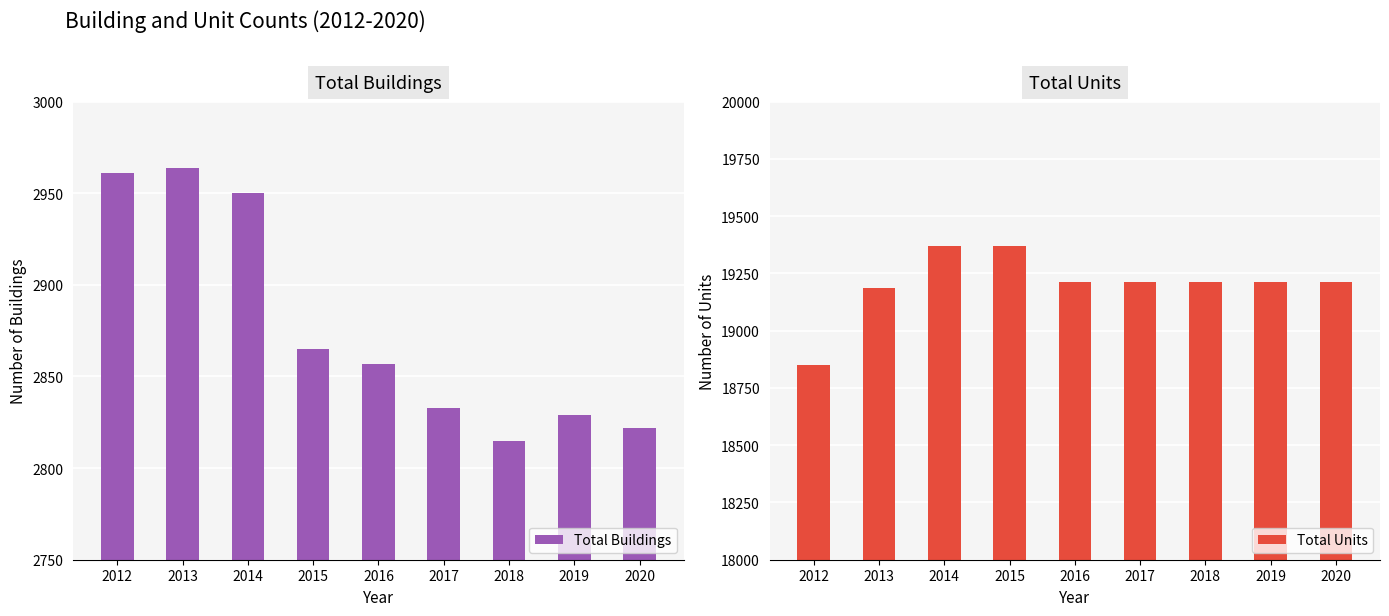

The value of Total Buildings at 2018 is 2815. True or false?

True